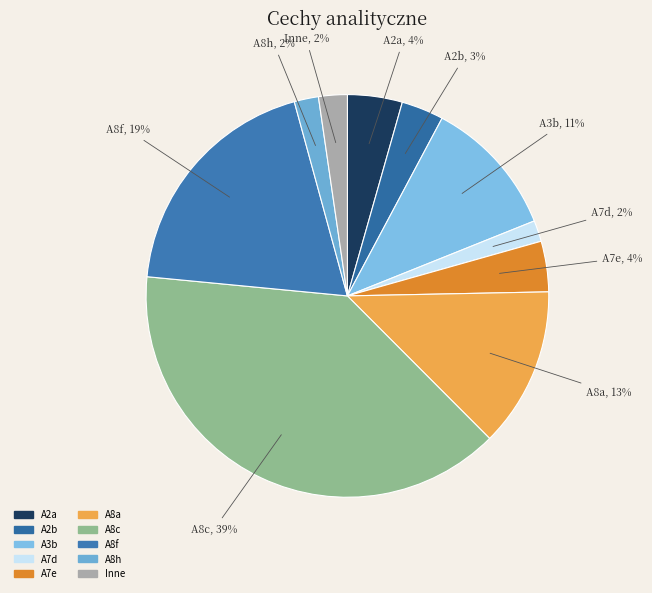

Which category has the biggest portion of the pie?

A8c